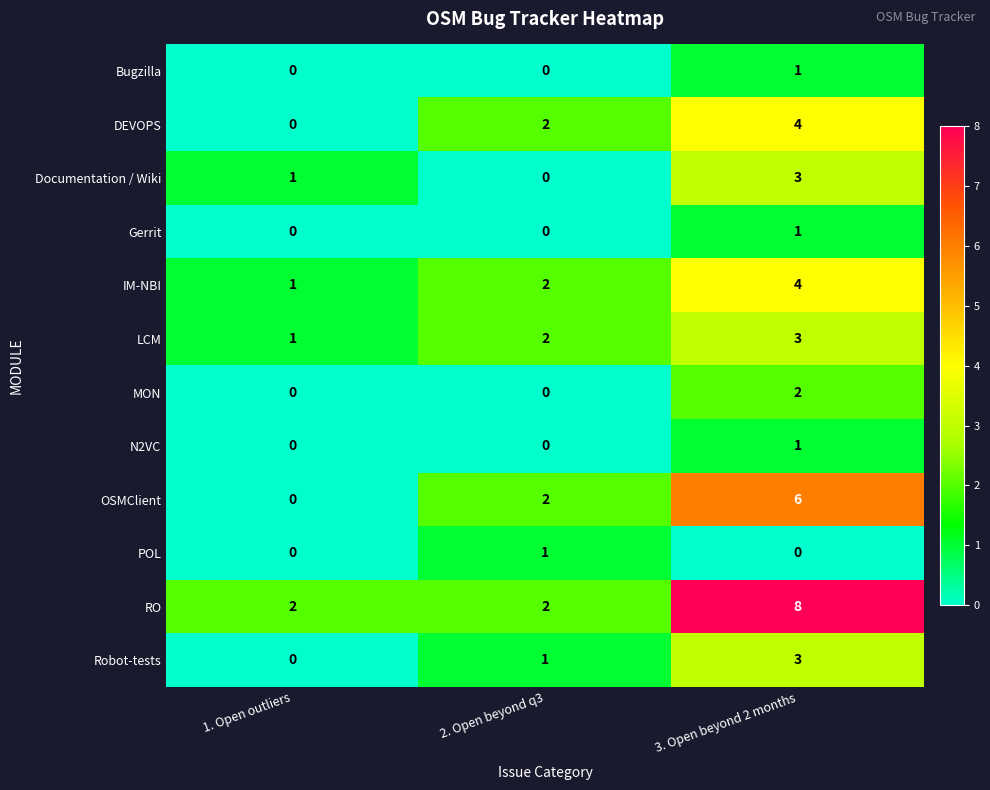

At which category does the chart reach its peak across all series?

3. Open beyond 2 months